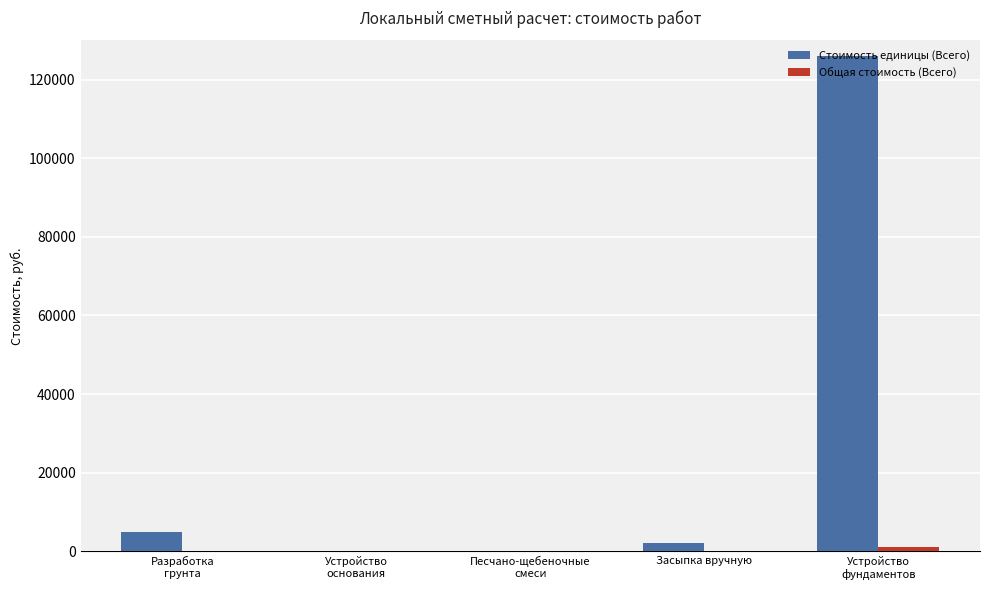

Which series has the largest total across all categories?

Стоимость единицы (Всего)